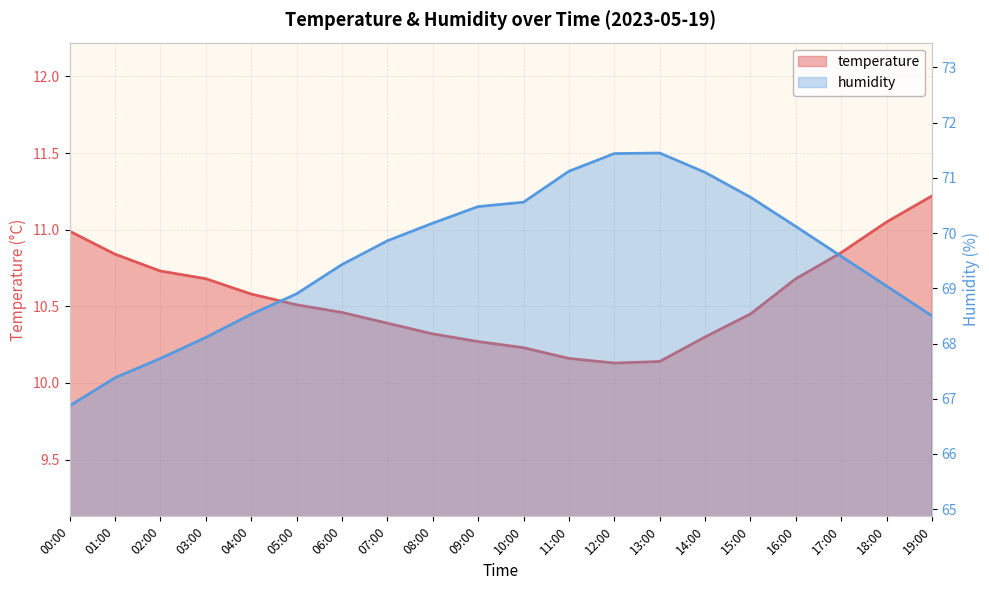

True or false: temperature has more than 1 points higher than both neighbors.

False